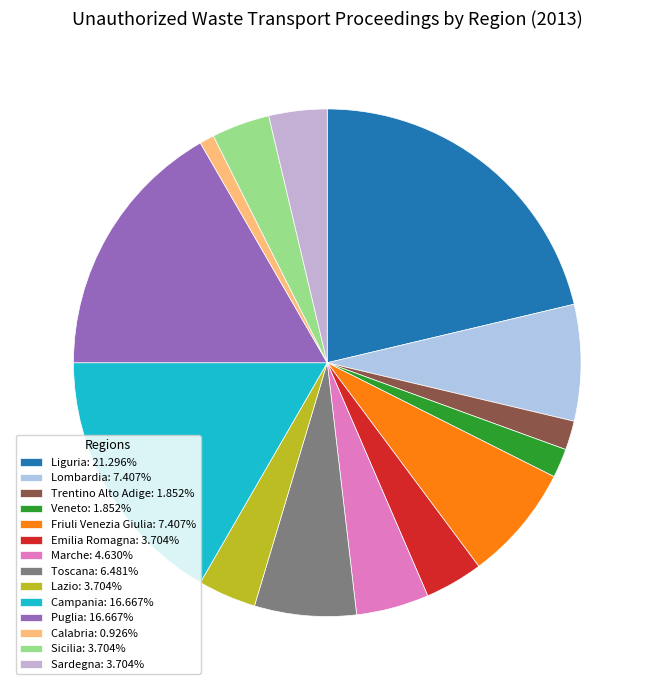

To the nearest percent, what is the combined percentage of Puglia and Lombardia?

24%